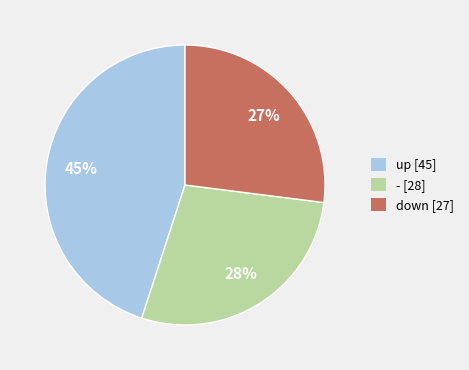

To the nearest percent, what is the combined percentage of - and up?

73%